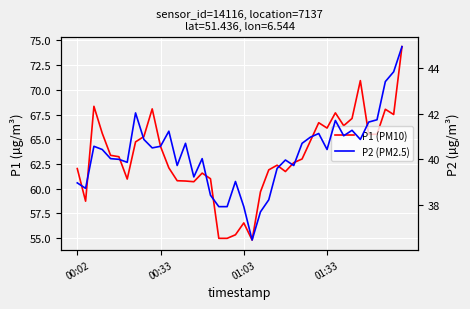

Is the value of P2 (PM2.5) at 11 greater than the value of P1 (PM10) at 37?

No